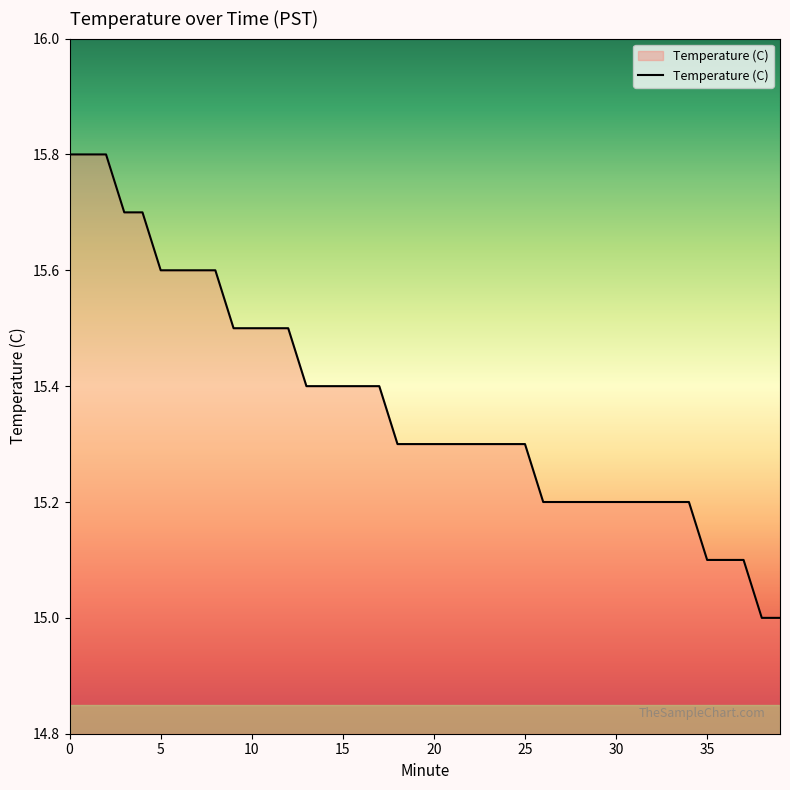

What is the greatest value displayed?

15.8